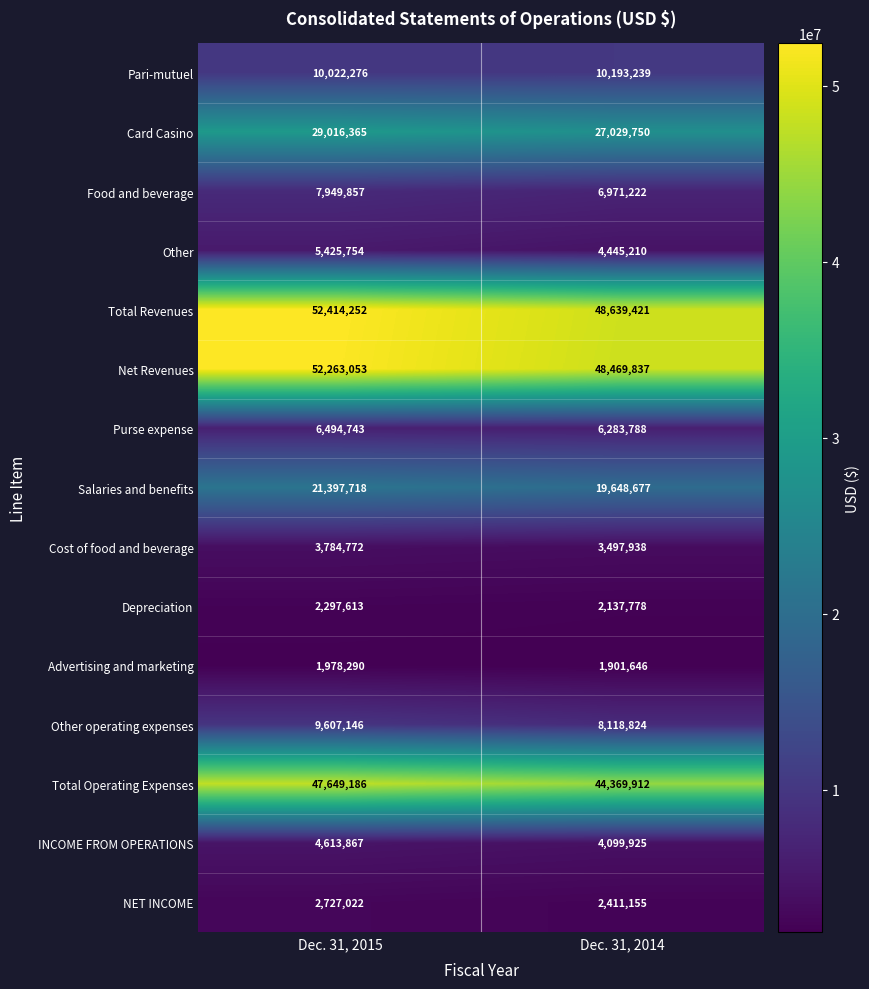

How many distinct data groups are displayed?

15